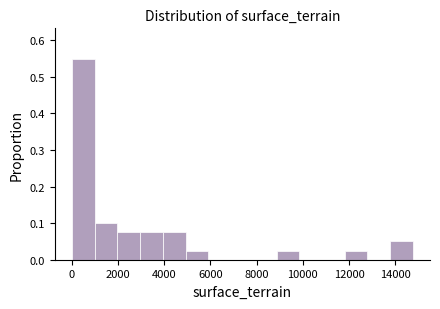

Reading left to right, transcribe this chart: for each bar, give the range it covers on the x-axis and its height. Neither the bar edges nor the heights are printed on the chart, so give them approximately, as read against the axes.

0 to 1000: 0.55
1000 to 2000: 0.10
2000 to 3000: 0.08
3000 to 4000: 0.08
4000 to 5000: 0.08
5000 to 6000: 0.03
6000 to 6800: 0
6800 to 7800: 0
7800 to 8800: 0
8800 to 9800: 0.03
9800 to 10800: 0
10800 to 11800: 0
11800 to 12800: 0.03
12800 to 13800: 0
13800 to 14800: 0.05